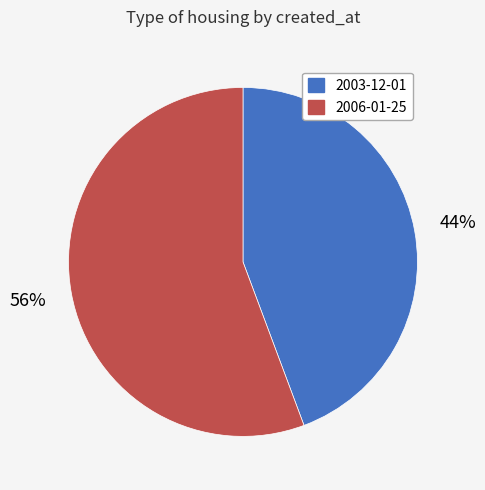

To the nearest percent, what is the combined percentage of 2006-01-25 and 2003-12-01?

100%